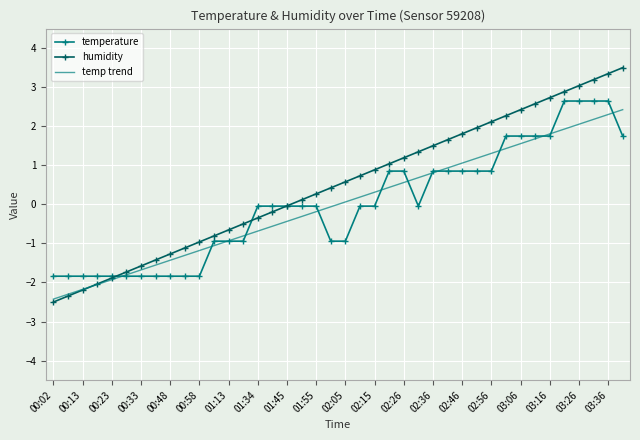

What is the maximum value shown in the chart?

3.5